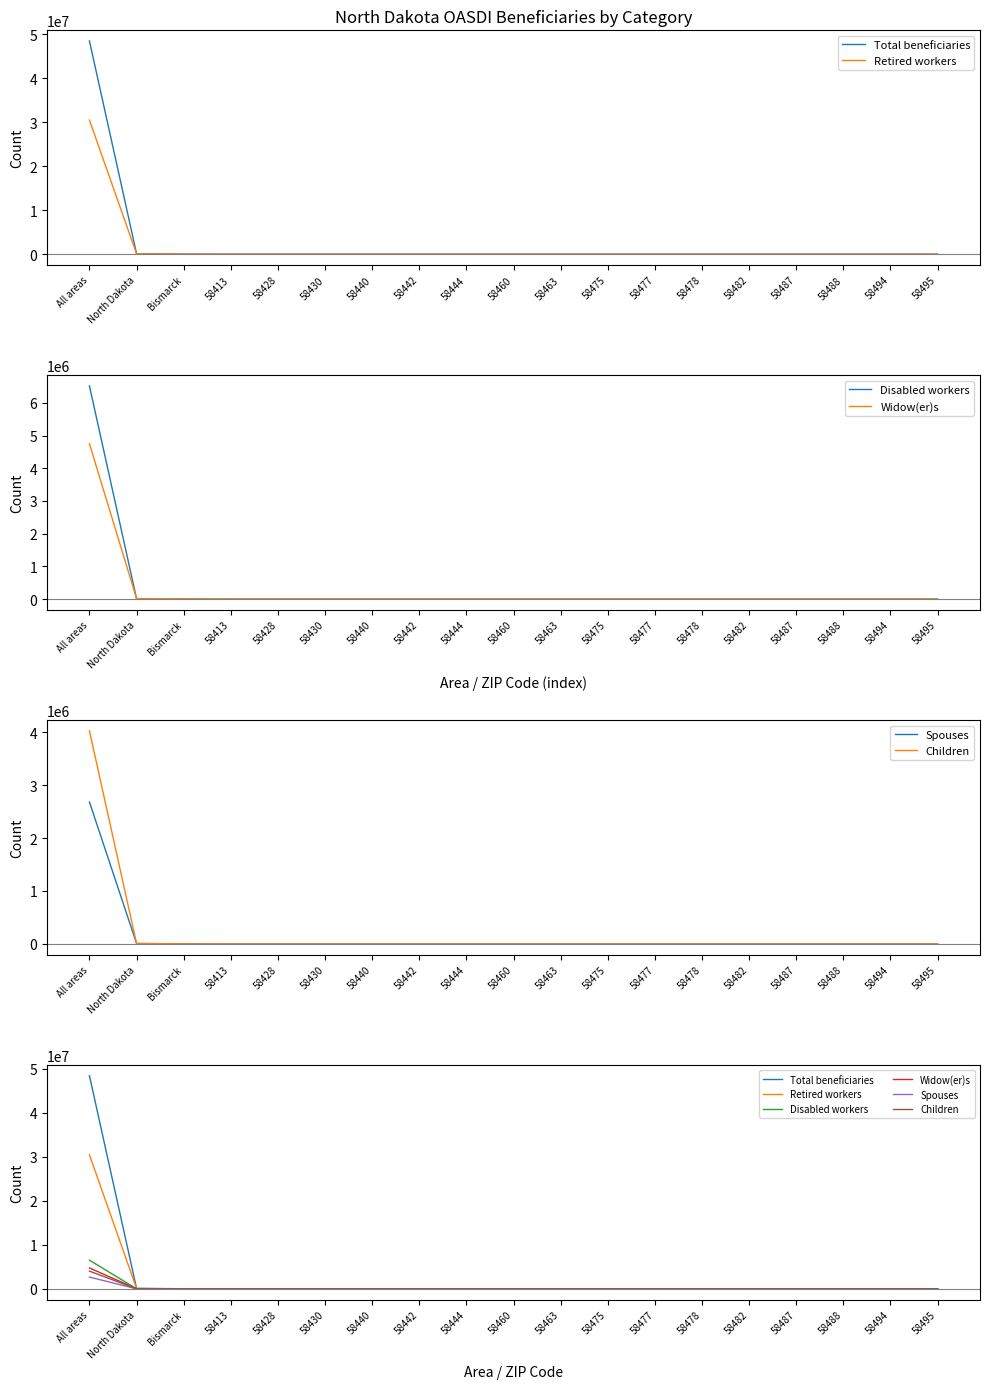

Count the number of categories in the chart.

19